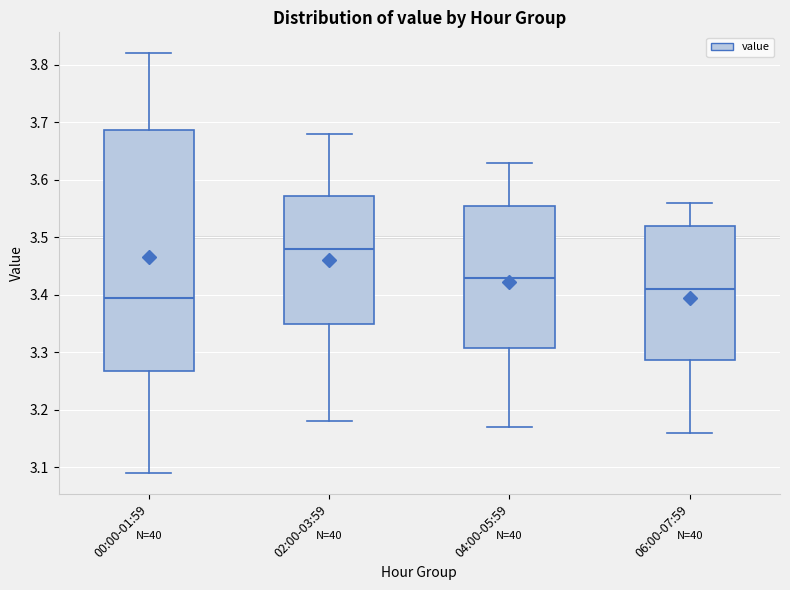

Where does the median line of the box for 06:00-07:59 sit on the y-axis? The values are not printed on the chart, so give them approximately, as read against the axis.

3.41